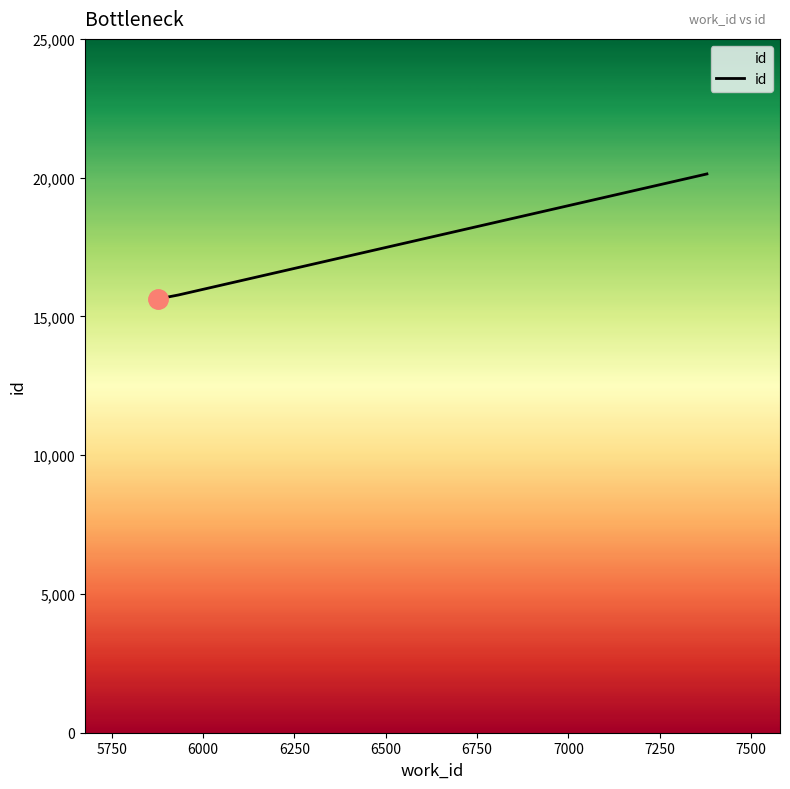

What is the sum of all values?

51537